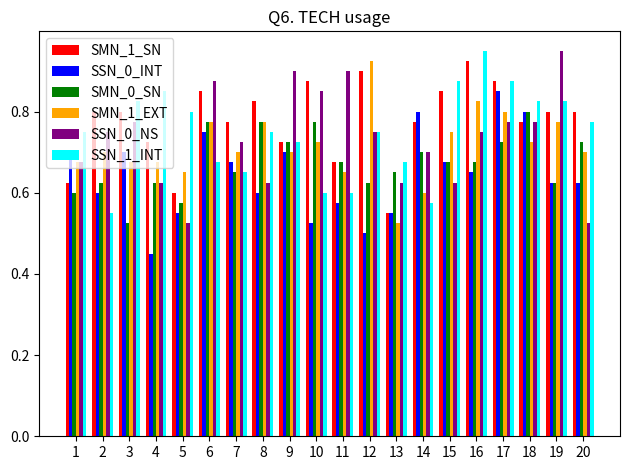

At which label does SSN_1_INT reach its minimum?

2